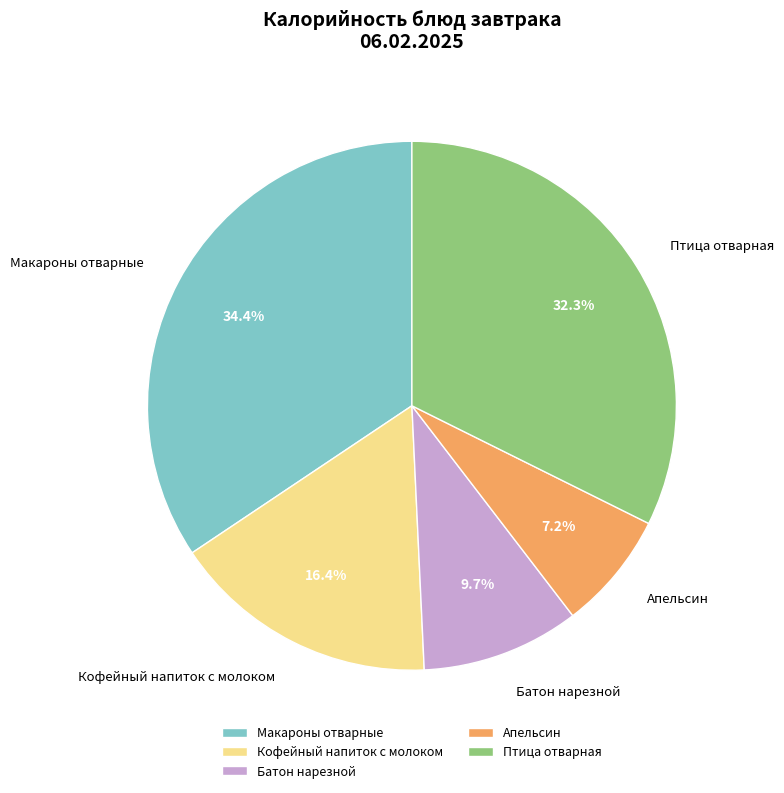

Which slice is the smallest?

Апельсин